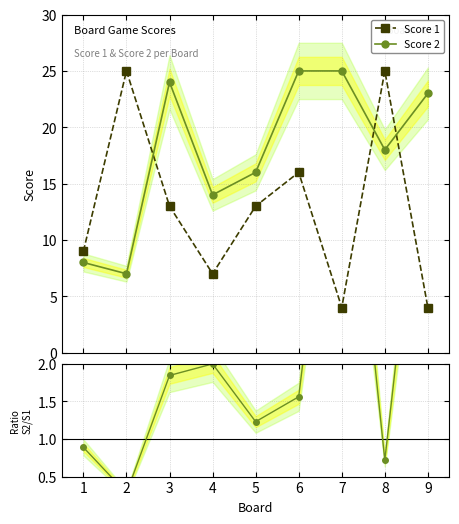

Where does the Score 1 series first go above 13?

2